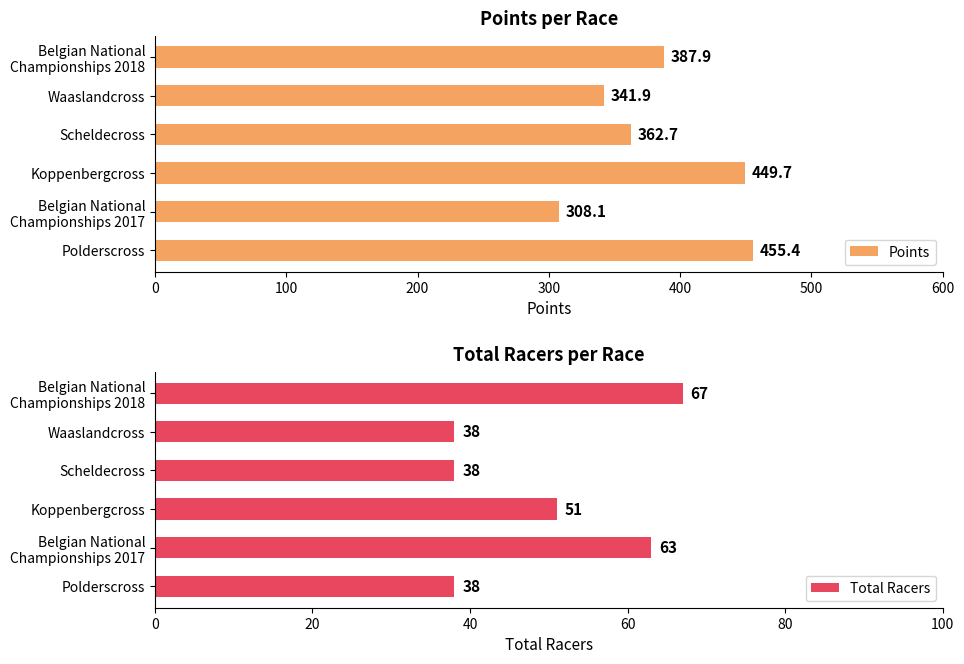

How many bars are there in each group?

2